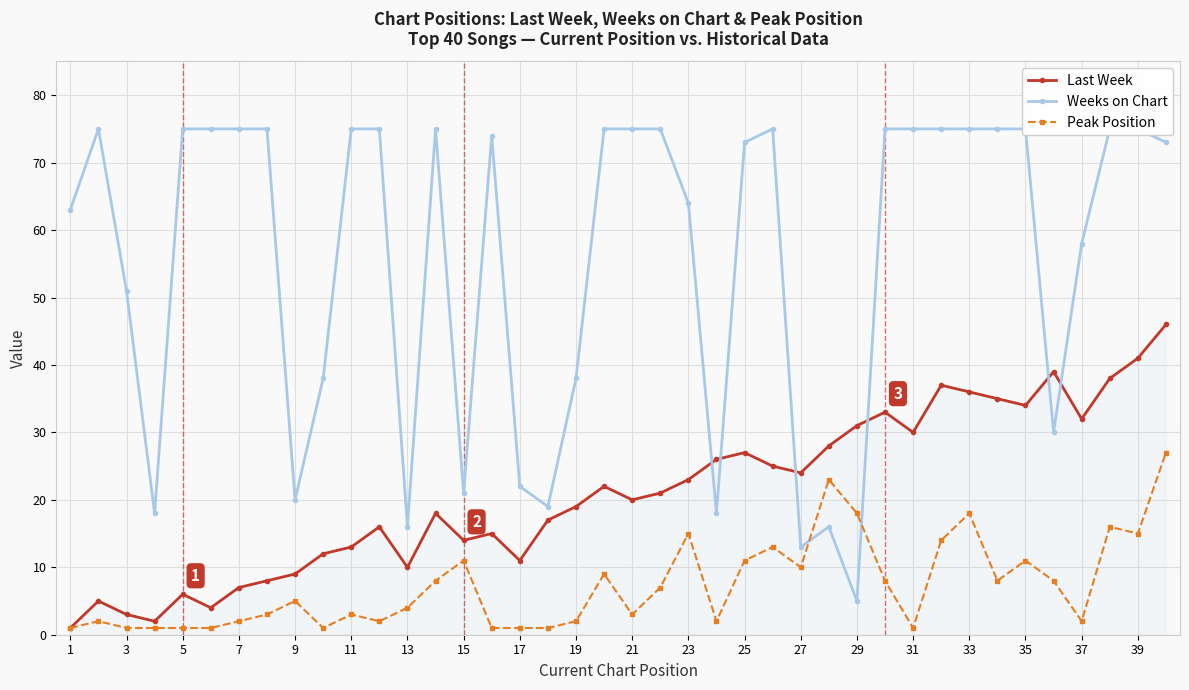

Rank the series by their maximum value, from lowest to highest.

Peak Position, Last Week, Weeks on Chart